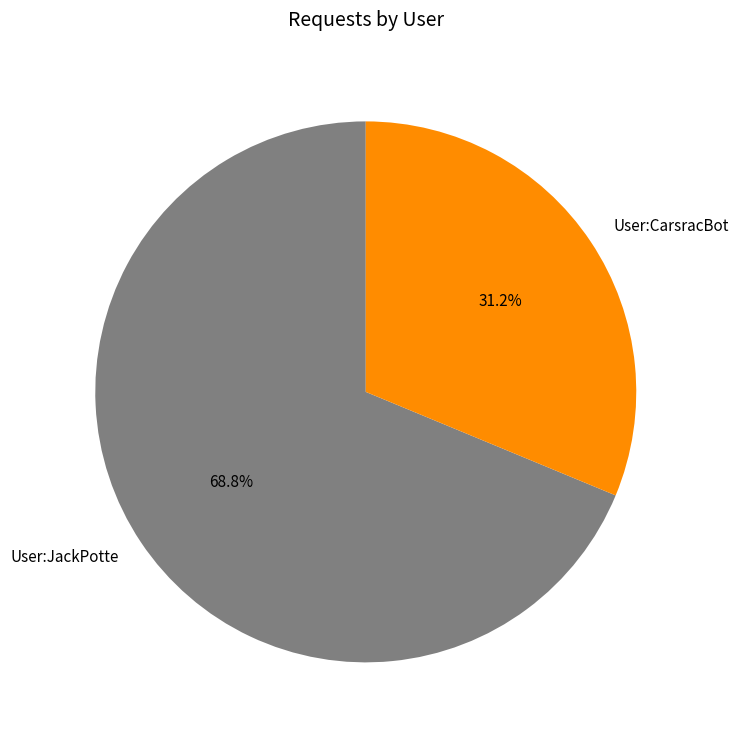

Which category has the biggest portion of the pie?

User:JackPotte